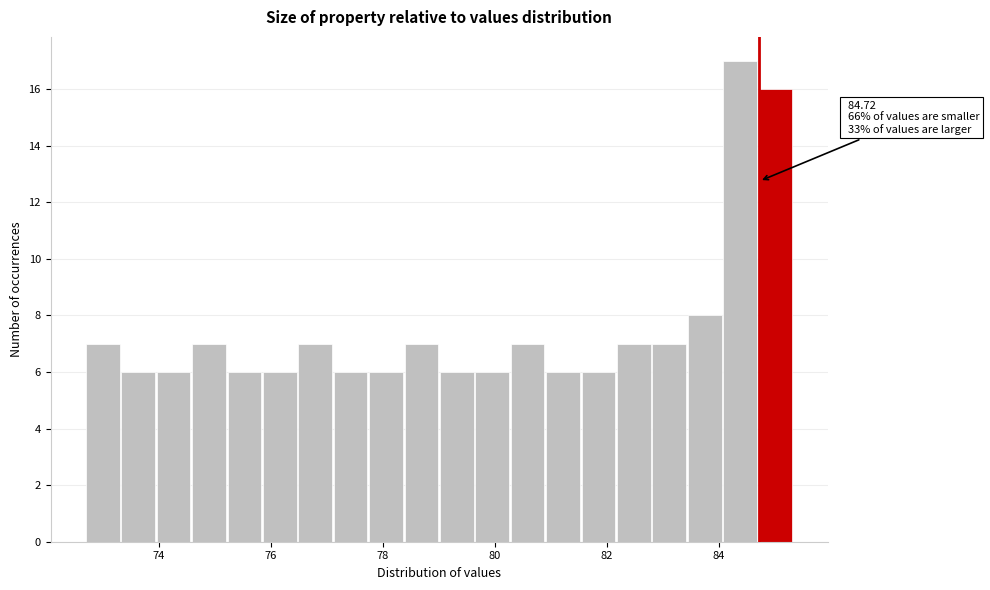

Around what value on the x-axis is the tallest bar? Give the approximate position of its centre, as read against the axis.

84.4